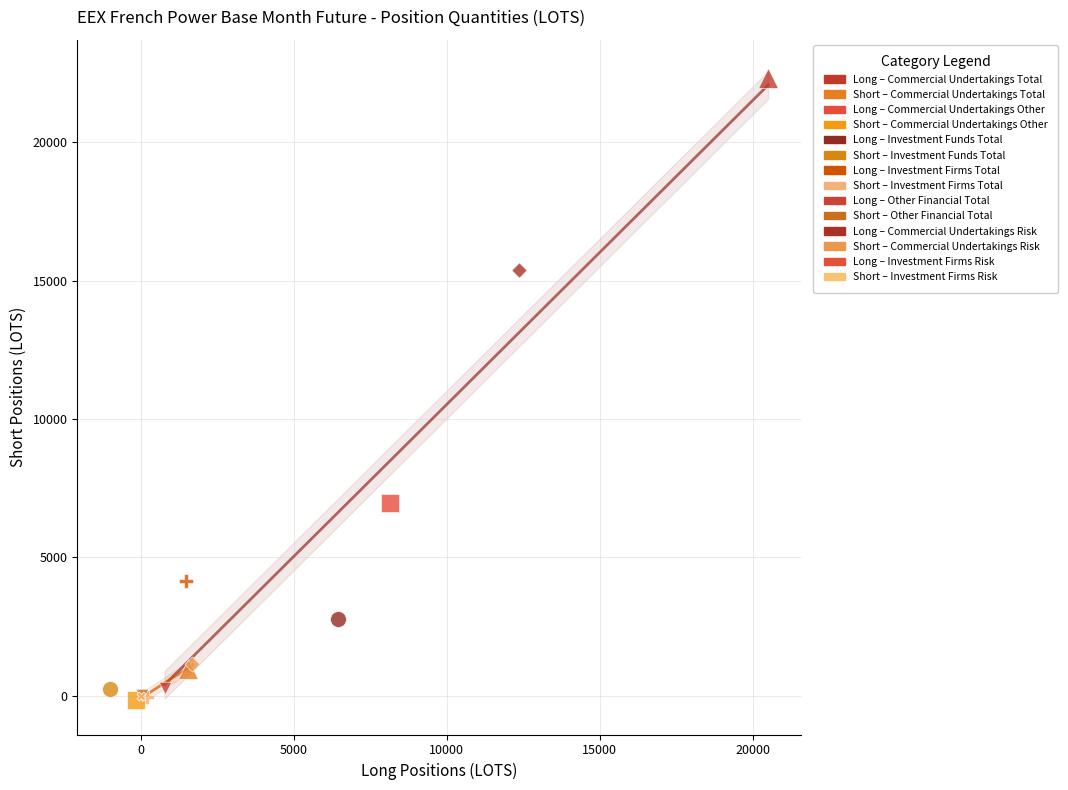

What are all the series names shown in the legend?

Long – Commercial Undertakings Total, Short – Commercial Undertakings Total, Long – Commercial Undertakings Other, Short – Commercial Undertakings Other, Long – Investment Funds Total, Short – Investment Funds Total, Long – Investment Firms Total, Short – Investment Firms Total, Long – Other Financial Total, Short – Other Financial Total, Long – Commercial Undertakings Risk, Short – Commercial Undertakings Risk, Long – Investment Firms Risk, Short – Investment Firms Risk